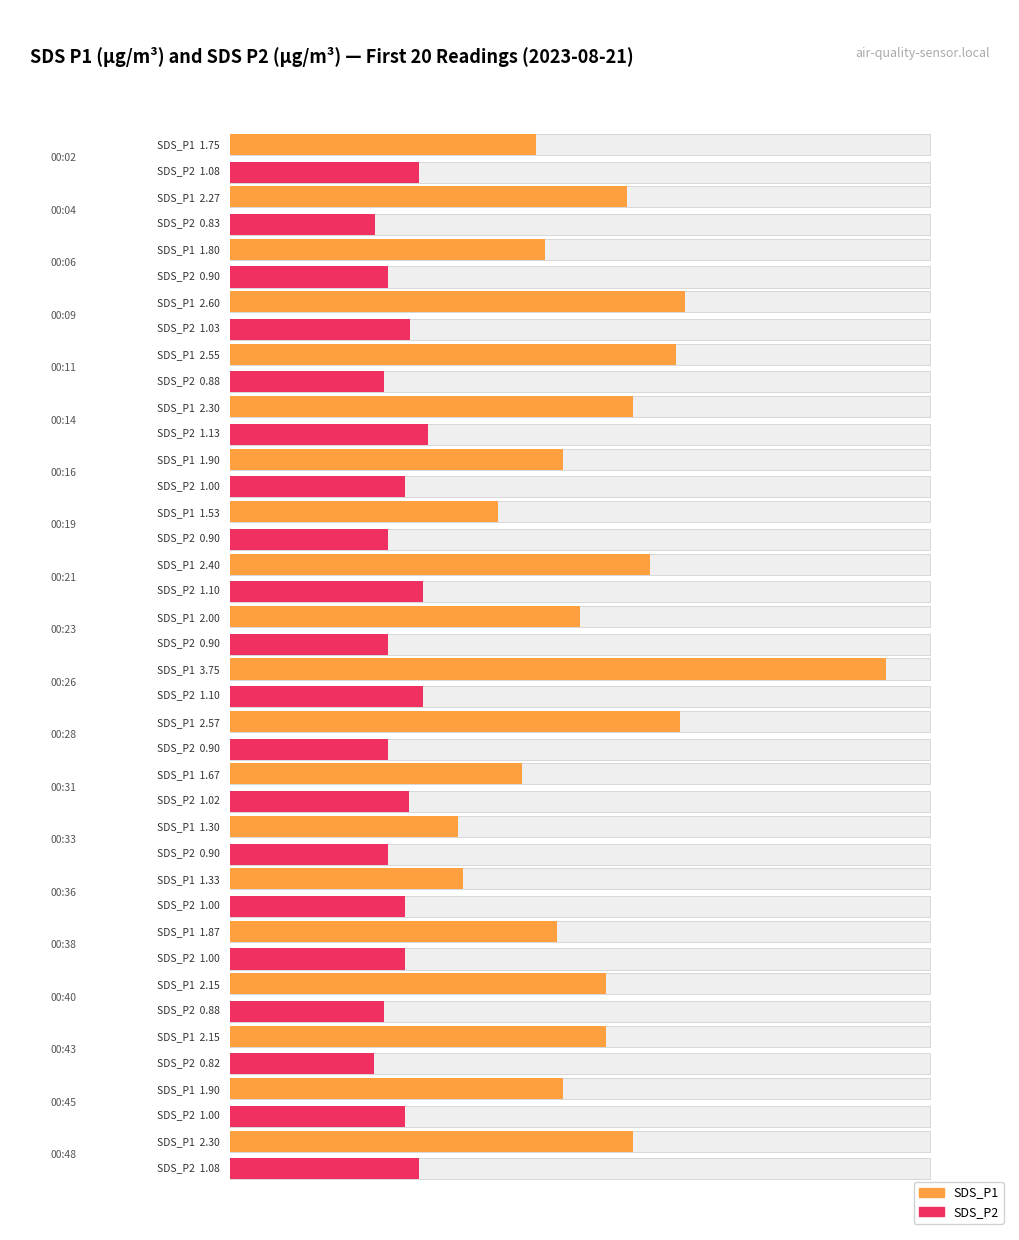

Read the SDS_P2 value at 00:31.

1.0